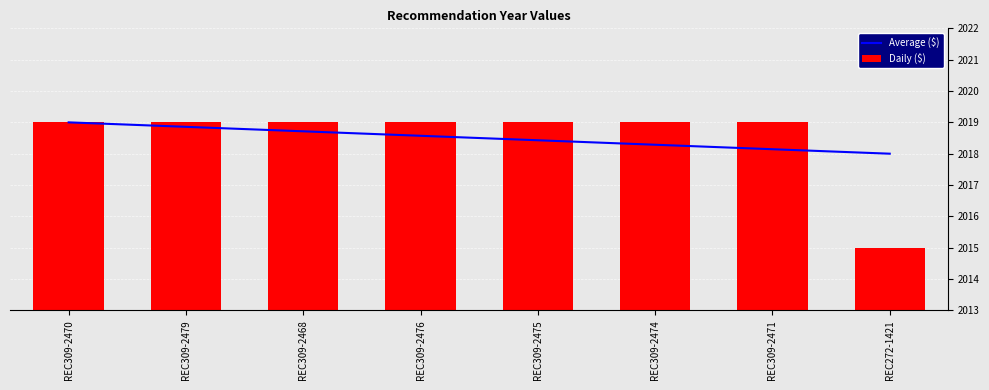

What is the average value of the Daily ($) series?

2018.5